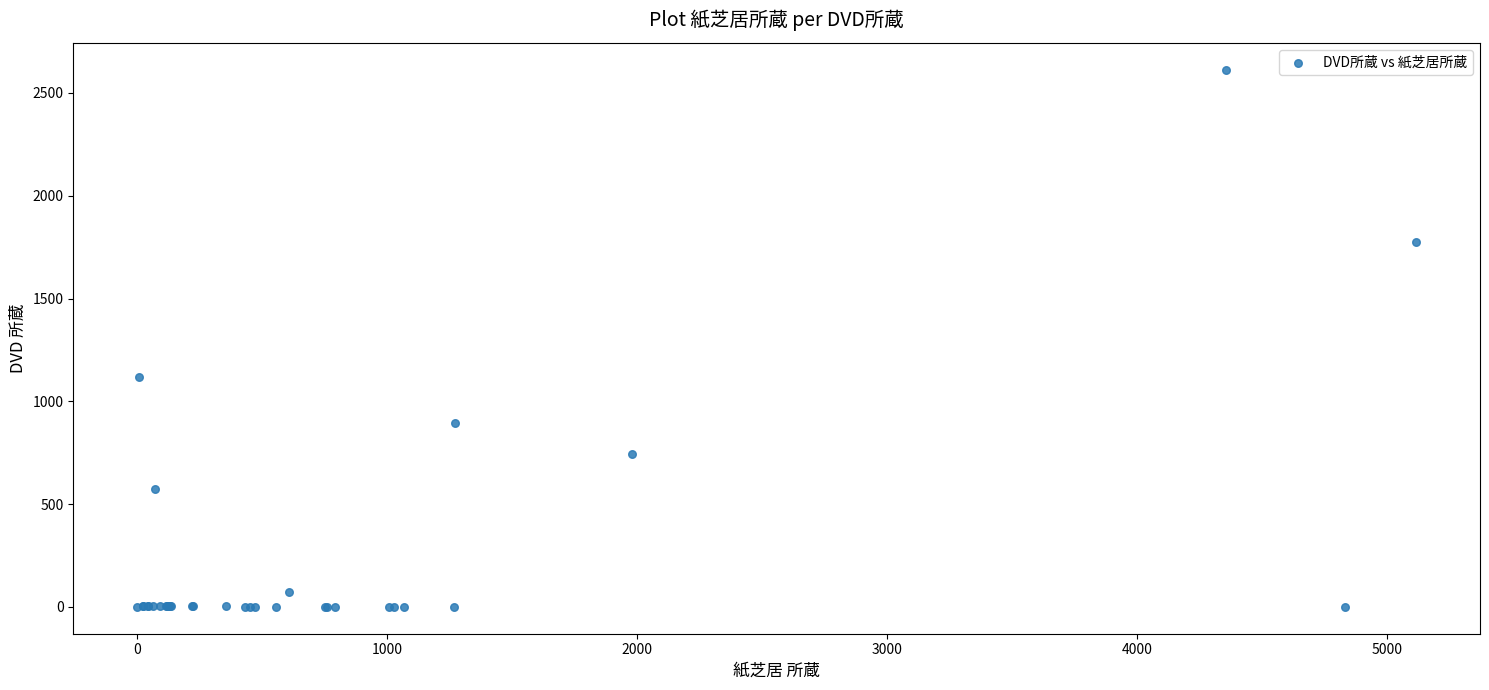

What Y value in the scatter plot is closest to 1306?

1116